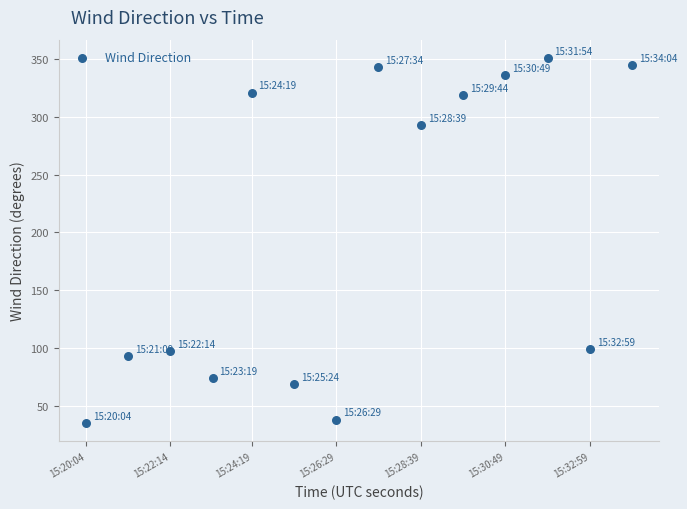

What is the range of X values (max minus min)?

840